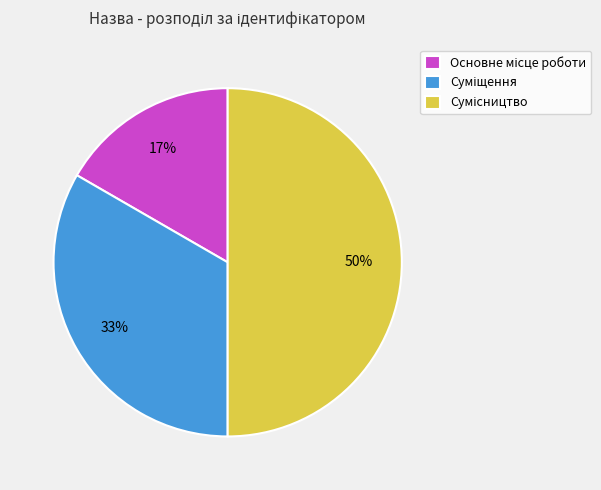

To the nearest percent, what is the difference between the largest and smallest slice percentages?

33%